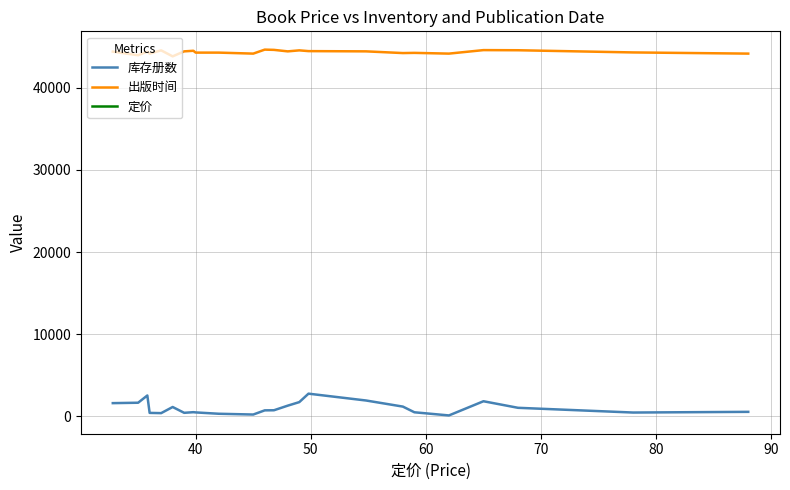

What is the difference between the maximum and minimum values in the 库存册数 series?

2650.0